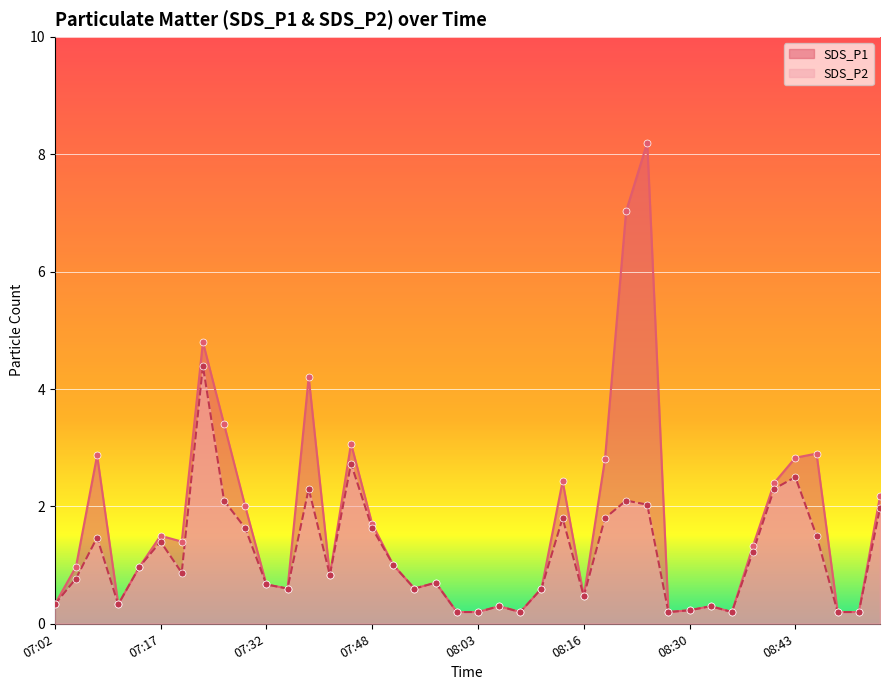

At how many categories does at least one series exceed 5?

2